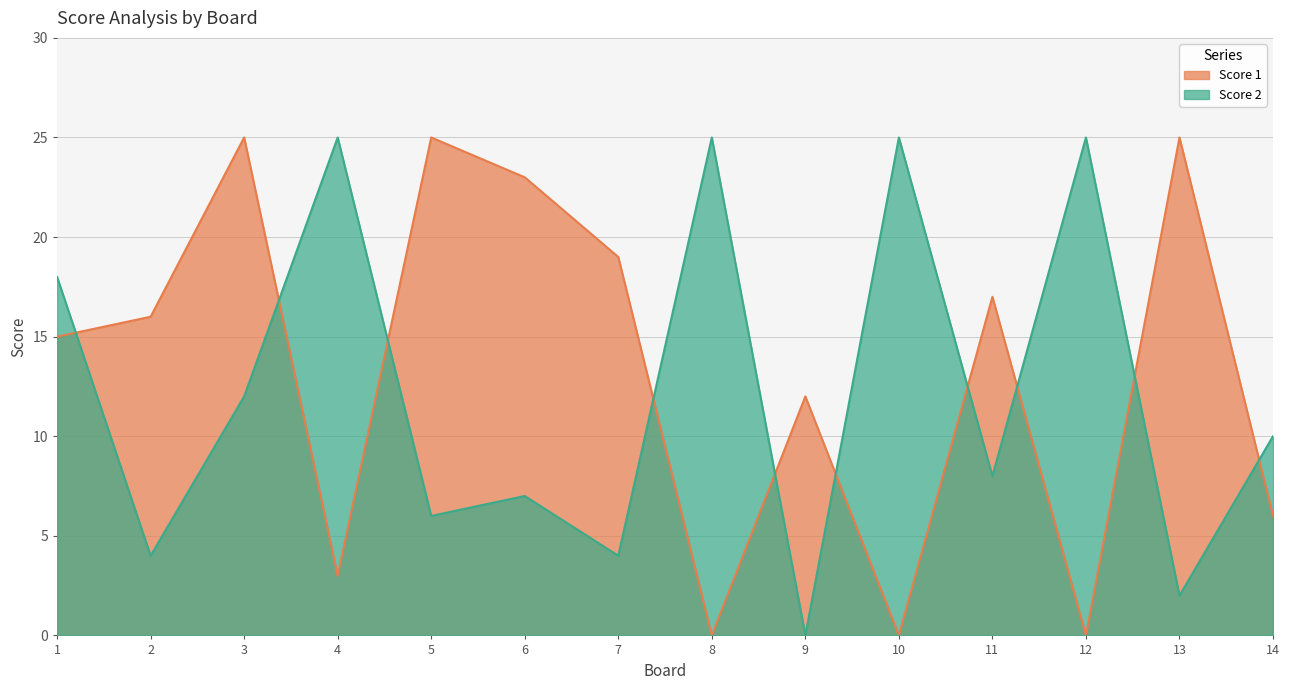

At 6, list the series in order from largest to smallest.

Score 1, Score 2